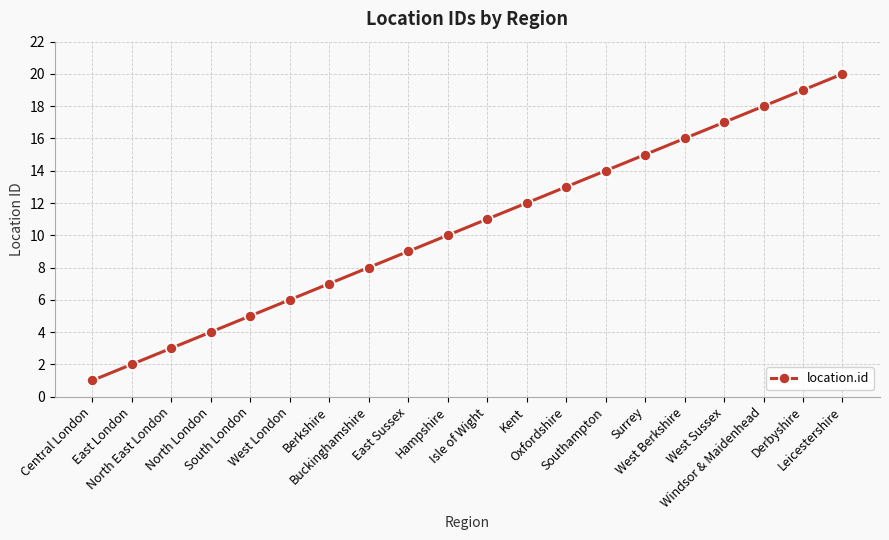

What is the difference between the values at South London and East Sussex?

4